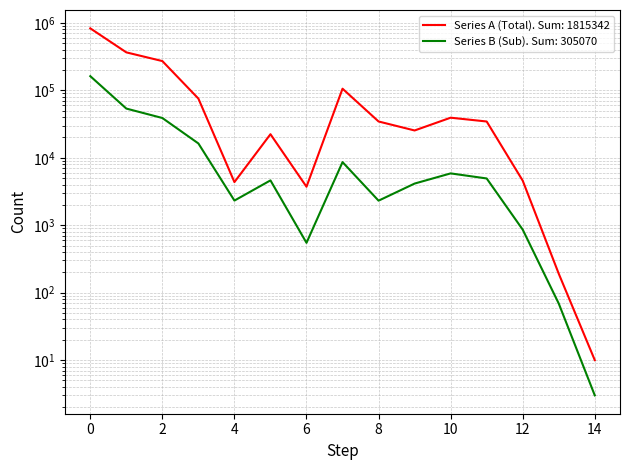

The value of Series B (Sub) at 0 is 104712. True or false?

False